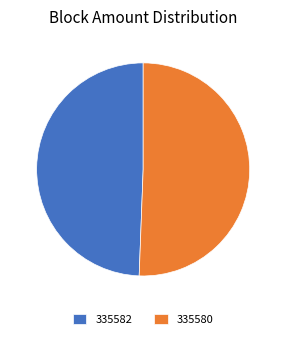

True or false: 335580 accounts for 51% of the total.

True